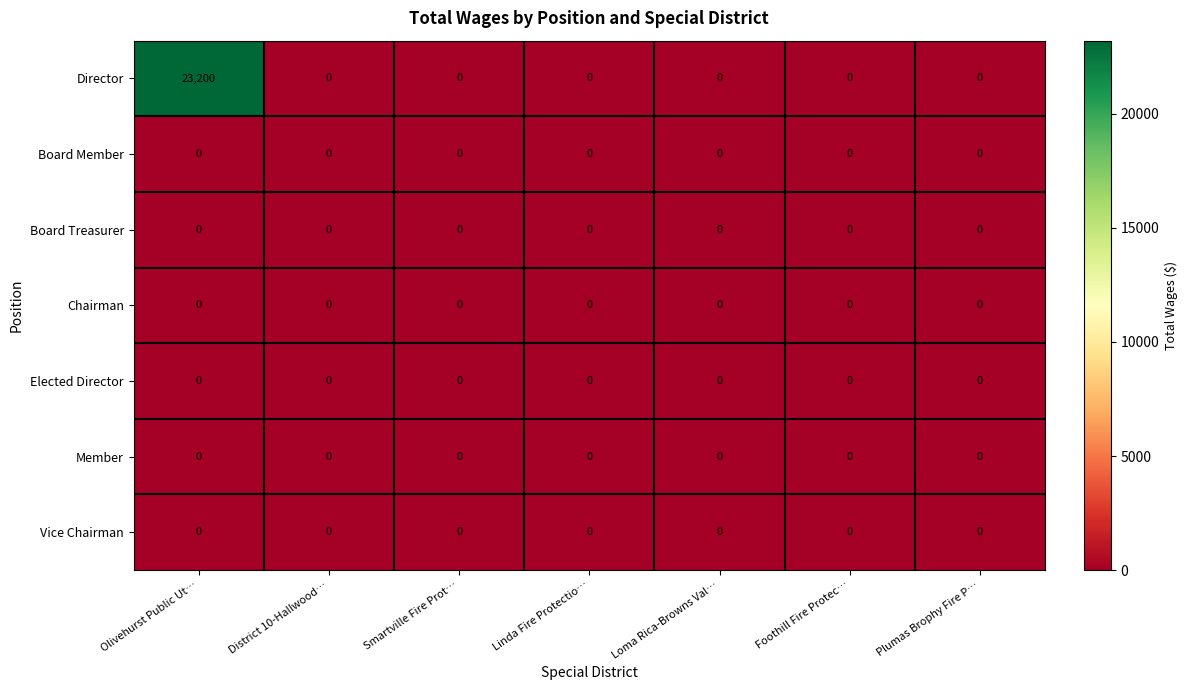

Which series has the largest total across all categories?

Director